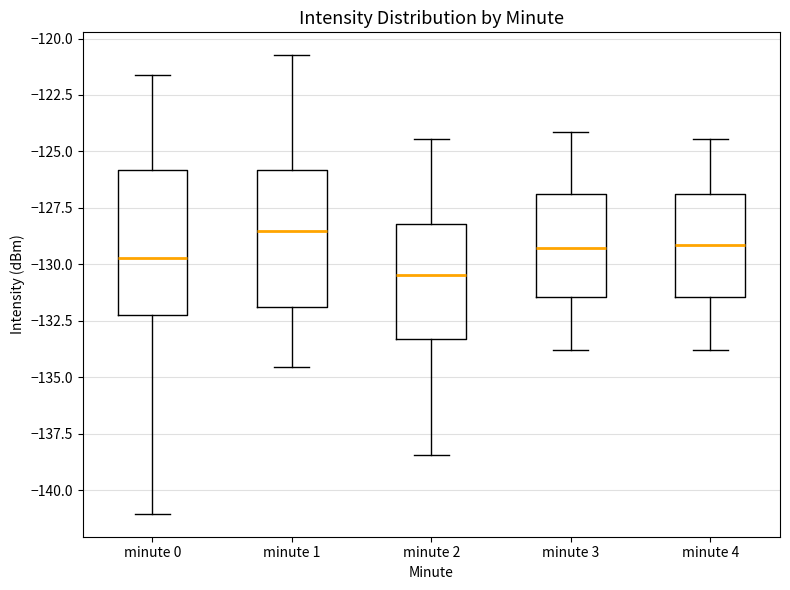

Reading left to right, read every box against the y-axis: the position of its median line, the range the box covers, and the ends of its whiskers. The values are not printed on the chart, so give them approximately, as read against the axis.

minute 0: median -129.5, box -132.5 to -126.0, whiskers -141.0 to -121.5
minute 1: median -128.5, box -132.0 to -126.0, whiskers -134.5 to -120.5
minute 2: median -130.5, box -133.5 to -128.0, whiskers -138.5 to -124.5
minute 3: median -129.5, box -131.5 to -127.0, whiskers -134.0 to -124.0
minute 4: median -129.0, box -131.5 to -127.0, whiskers -134.0 to -124.5